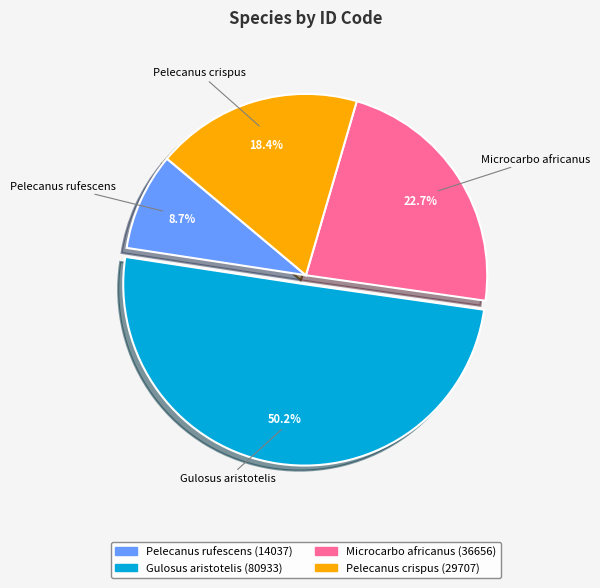

The Pelecanus crispus slice represents 18% of the pie. True or false?

True